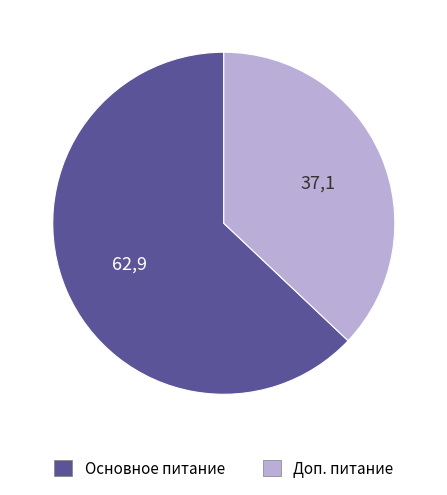

Does any single category account for the majority?

Yes